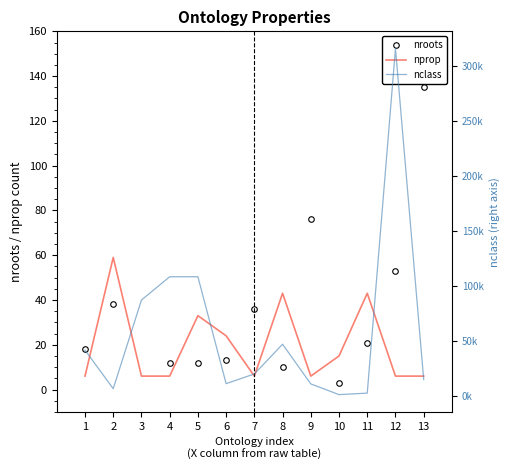

The value of nprop at 5 is 33. True or false?

True